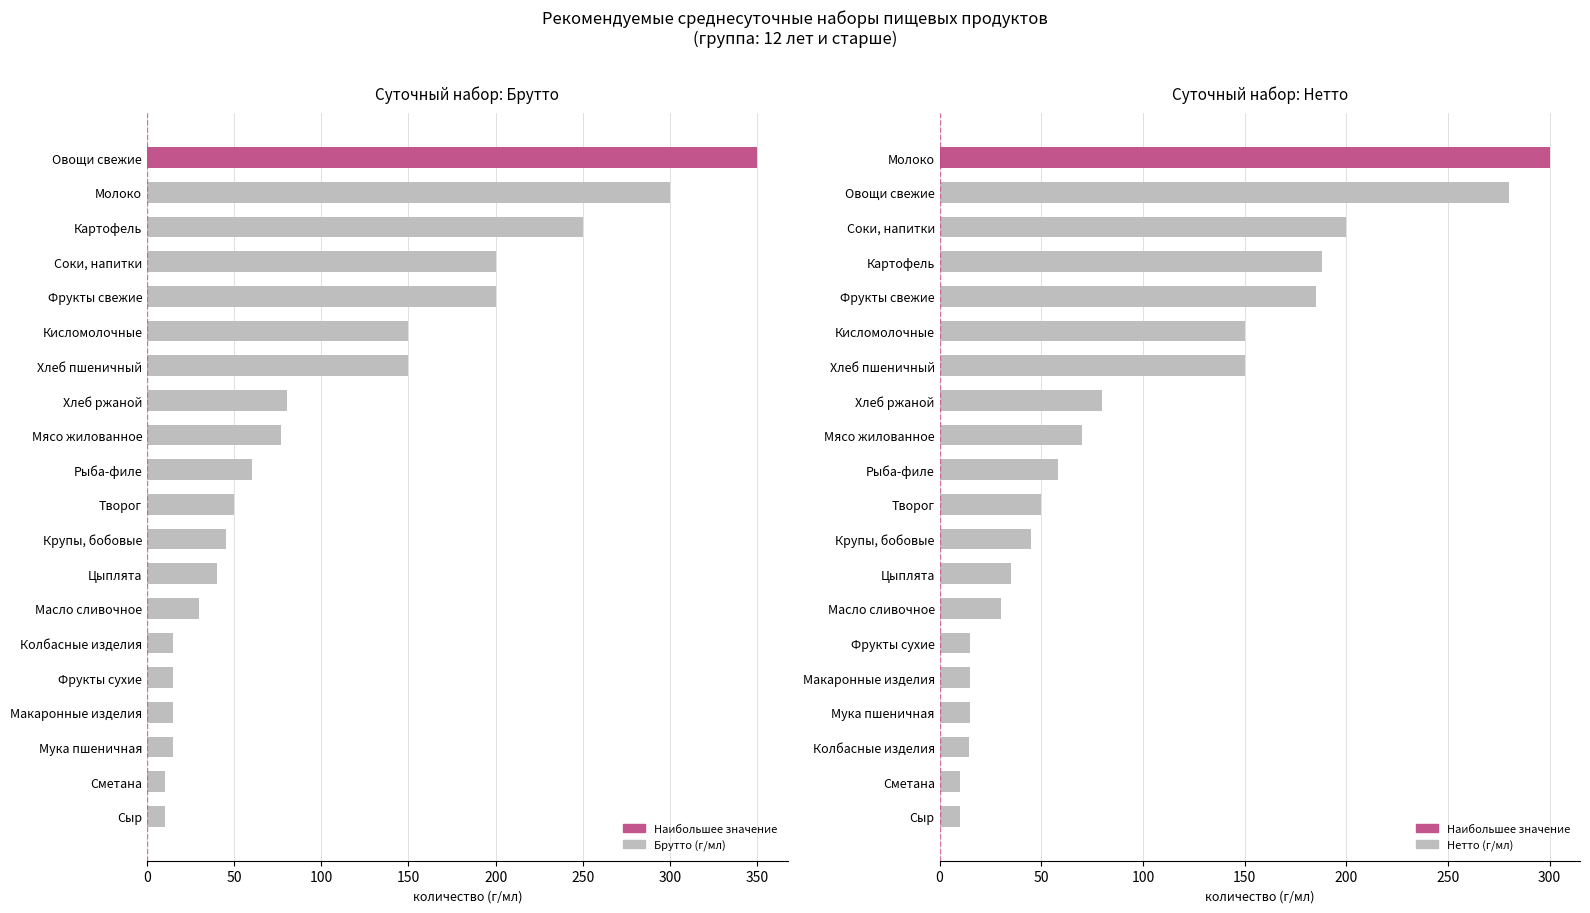

True or false: Брутто (г/мл) has a value of 108.5 at Мясо жилованное.

False